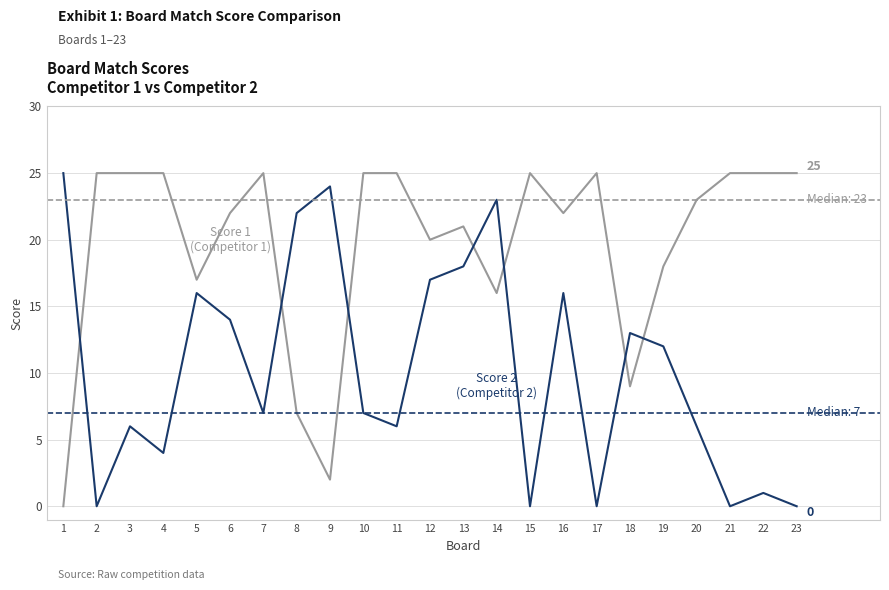

What is the total value across all series at 3?

31